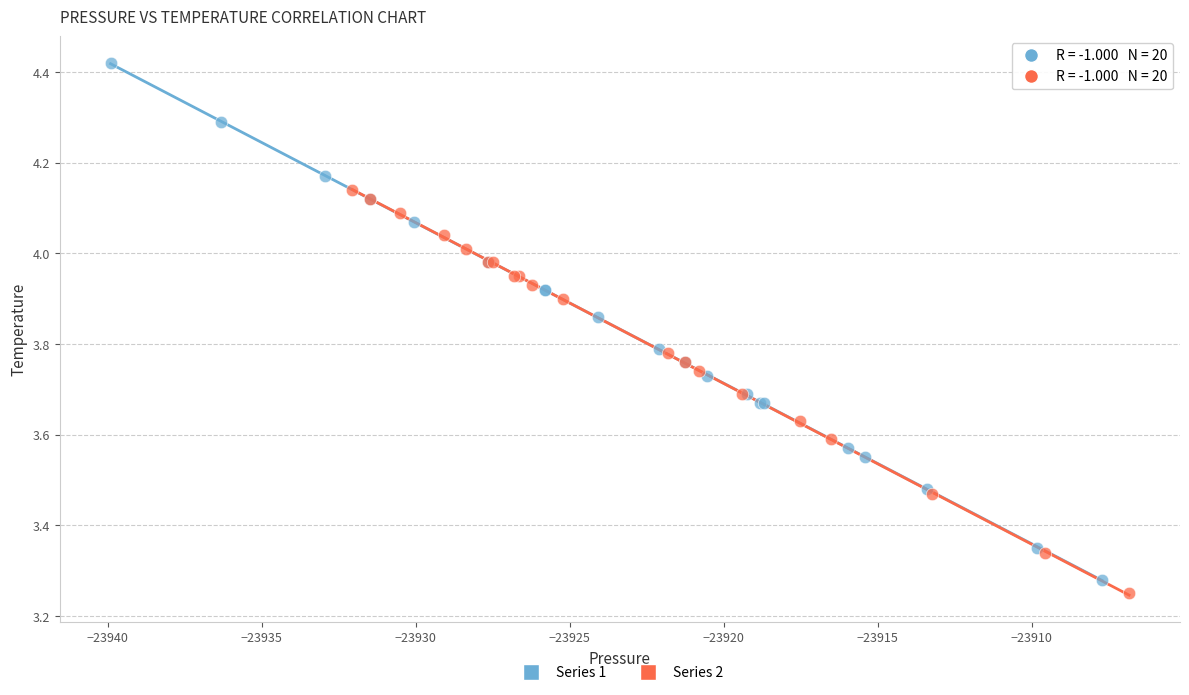

What are all the series names shown in the legend?

Series 1, Series 2